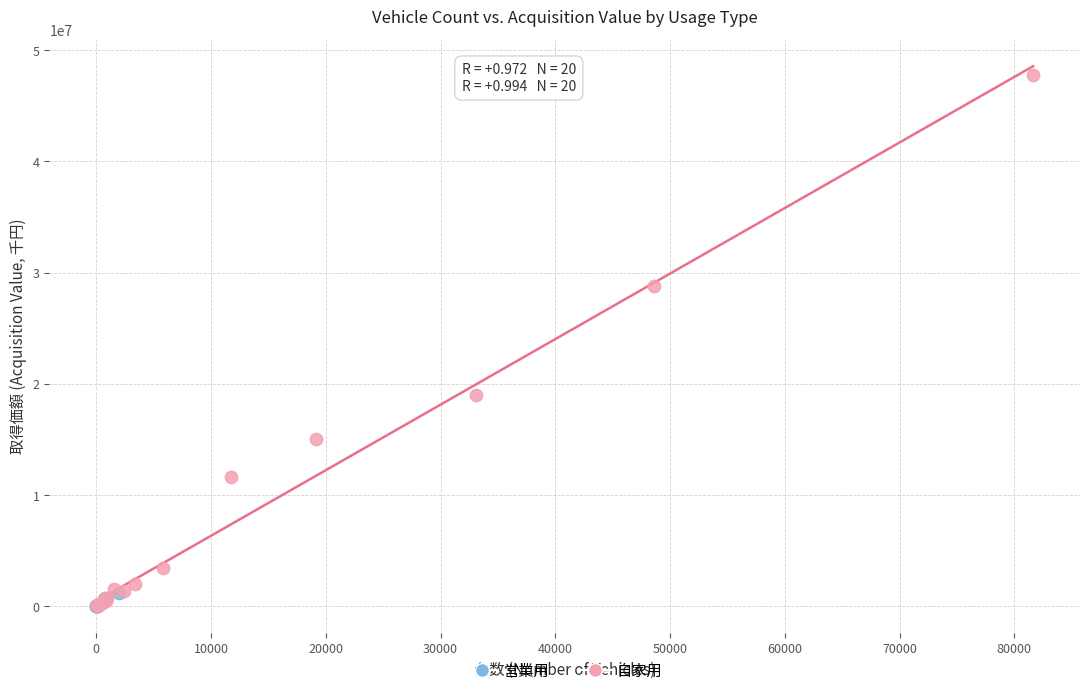

Which series contains the highest Y value?

自家用